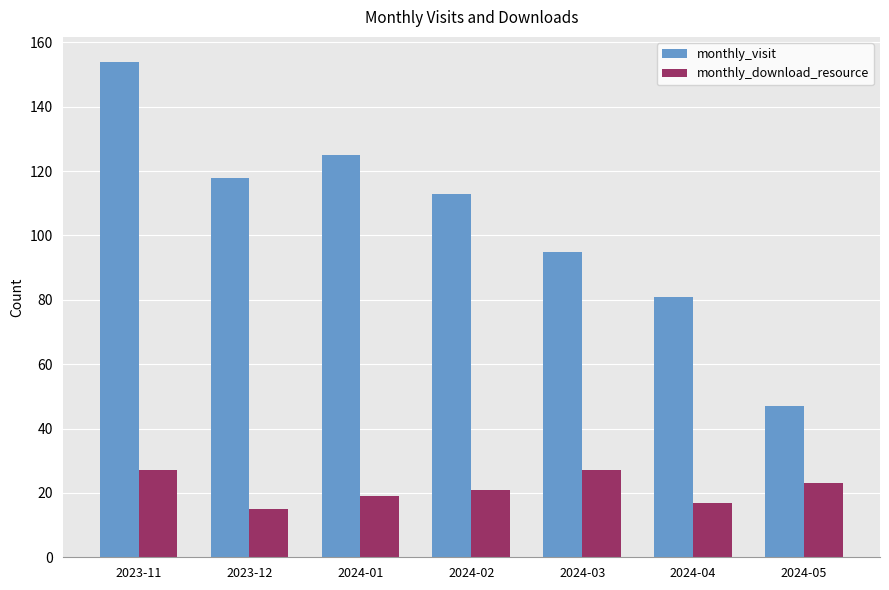

What is the difference between the maximum and minimum values in the monthly_visit series?

107